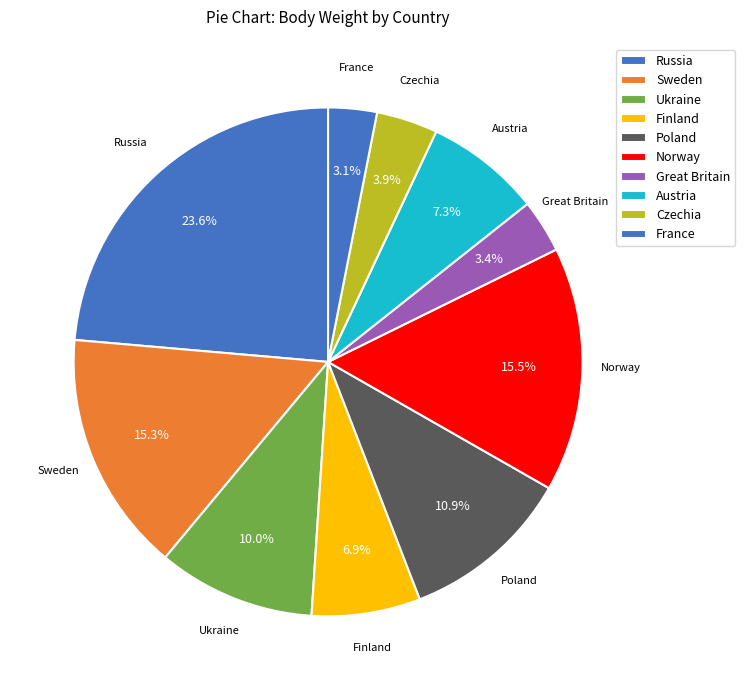

Is there a majority slice in this chart?

No